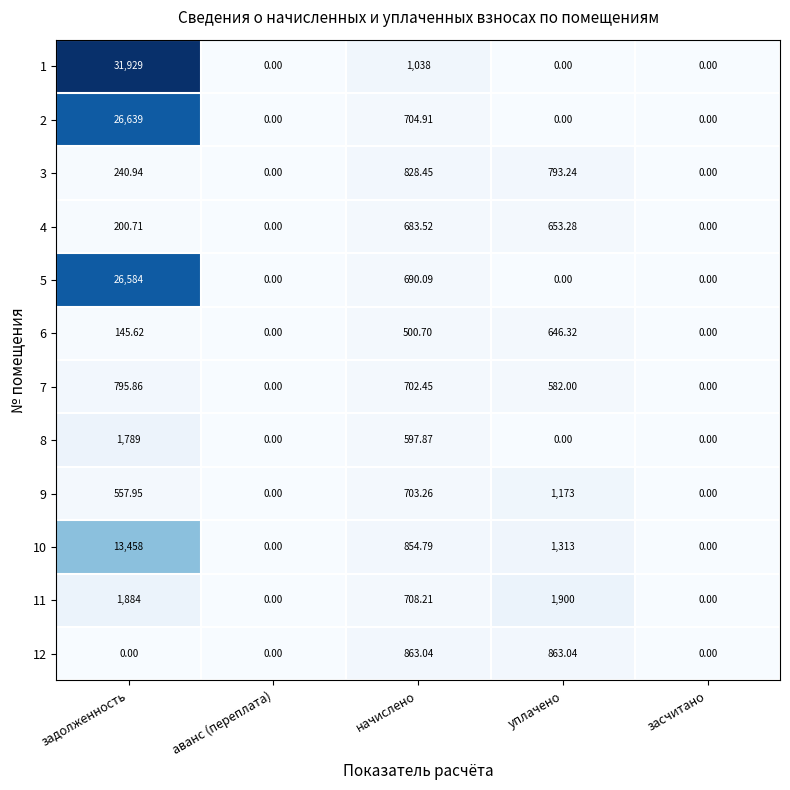

How many values in the 3 series are below 240?

2